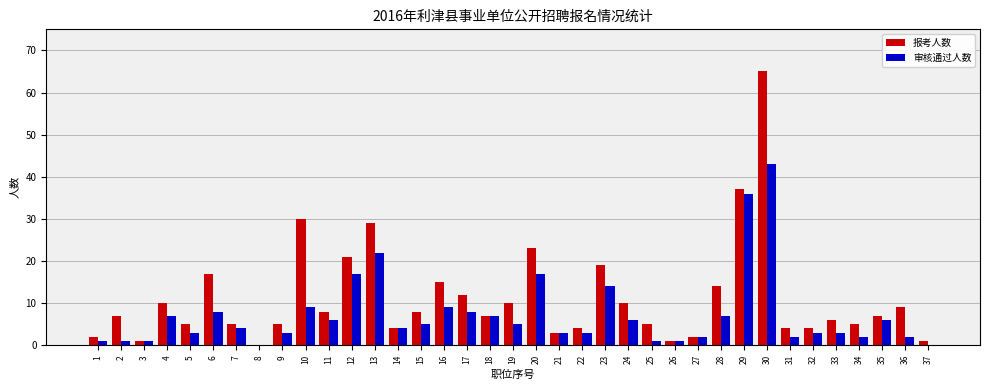

Reading right to left, transcribe all the data shown in this chart.

报考人数: 37=1	36=9	35=7	34=5	33=6	32=4	31=4	30=65	29=37	28=14	27=2	26=1	25=5	24=10	23=19	22=4	21=3	20=23	19=10	18=7	17=12	16=15	15=8	14=4	13=29	12=21	11=8	10=30	9=5	8=0	7=5	6=17	5=5	4=10	3=1	2=7	1=2
审核通过人数: 37=0	36=2	35=6	34=2	33=3	32=3	31=2	30=43	29=36	28=7	27=2	26=1	25=1	24=6	23=14	22=3	21=3	20=17	19=5	18=7	17=8	16=9	15=5	14=4	13=22	12=17	11=6	10=9	9=3	8=0	7=4	6=8	5=3	4=7	3=1	2=1	1=1